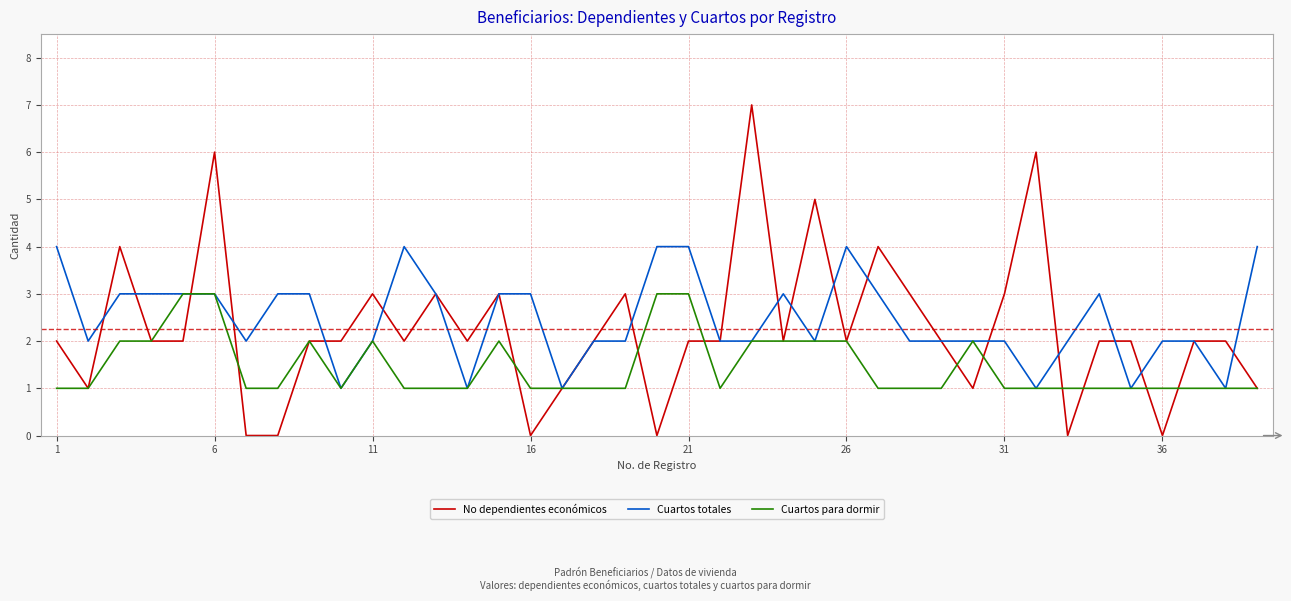

Does the chart display data point markers on the line(s)?

No